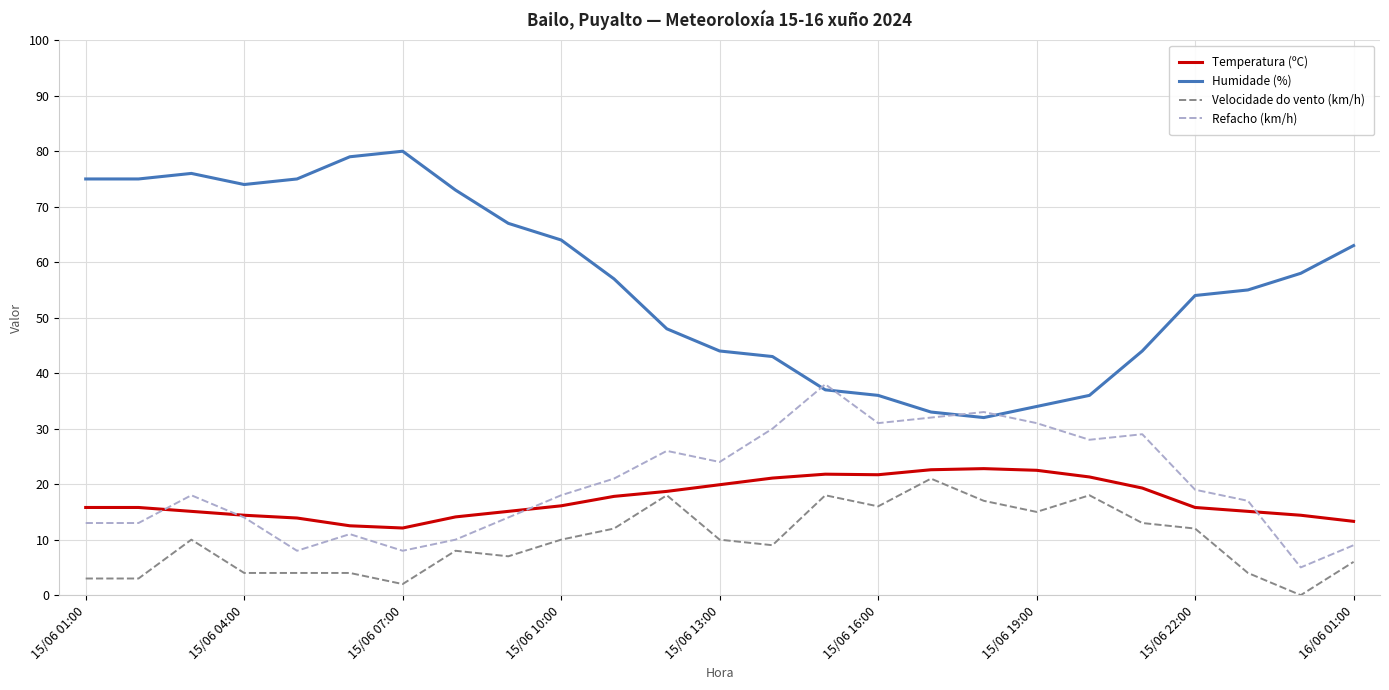

What are all the series names shown in the legend?

Temperatura (ºC), Humidade (%), Velocidade do vento (km/h), Refacho (km/h)